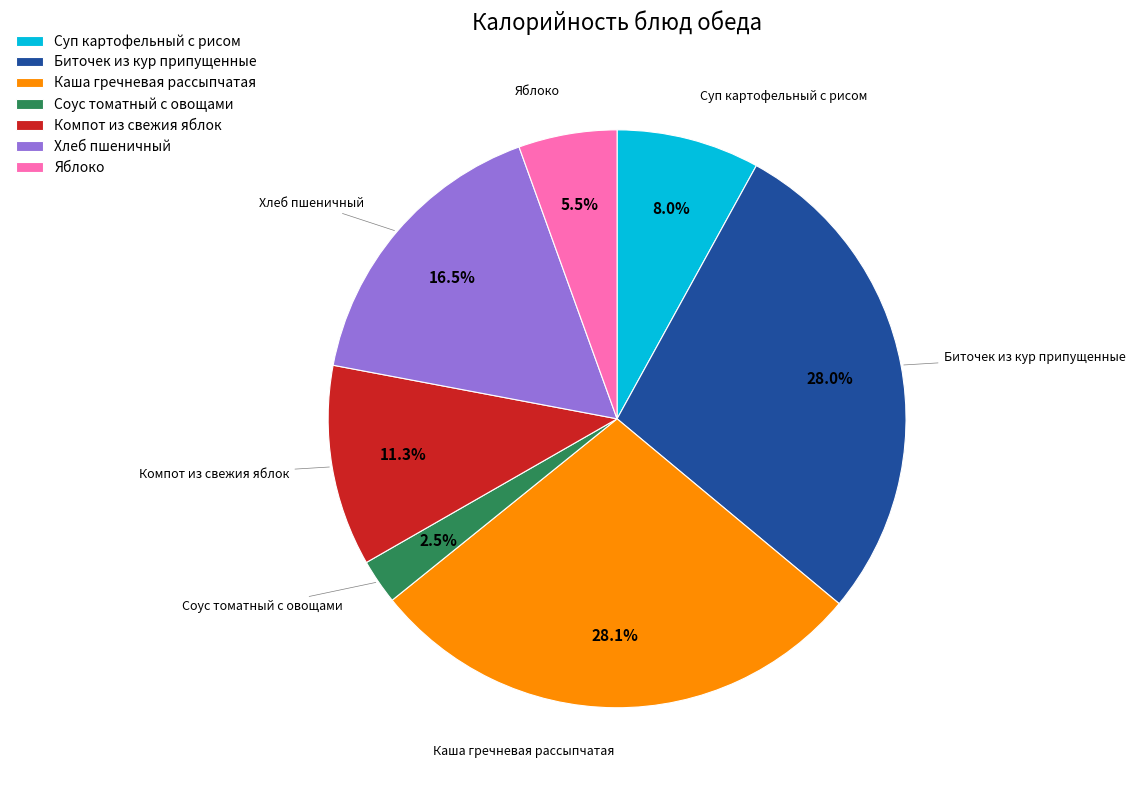

True or false: Соус томатный с овощами accounts for 15% of the total.

False